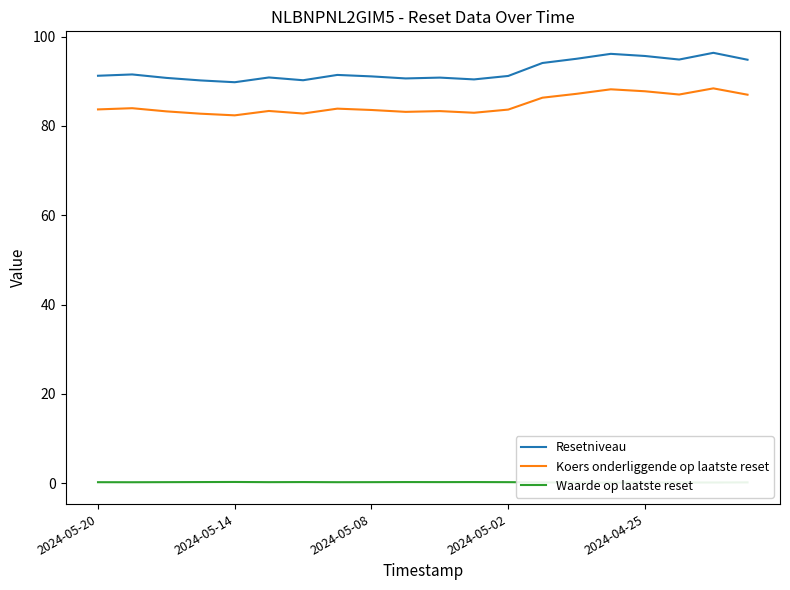

Where does the Koers onderliggende op laatste reset series first go above 83?

2024-05-20